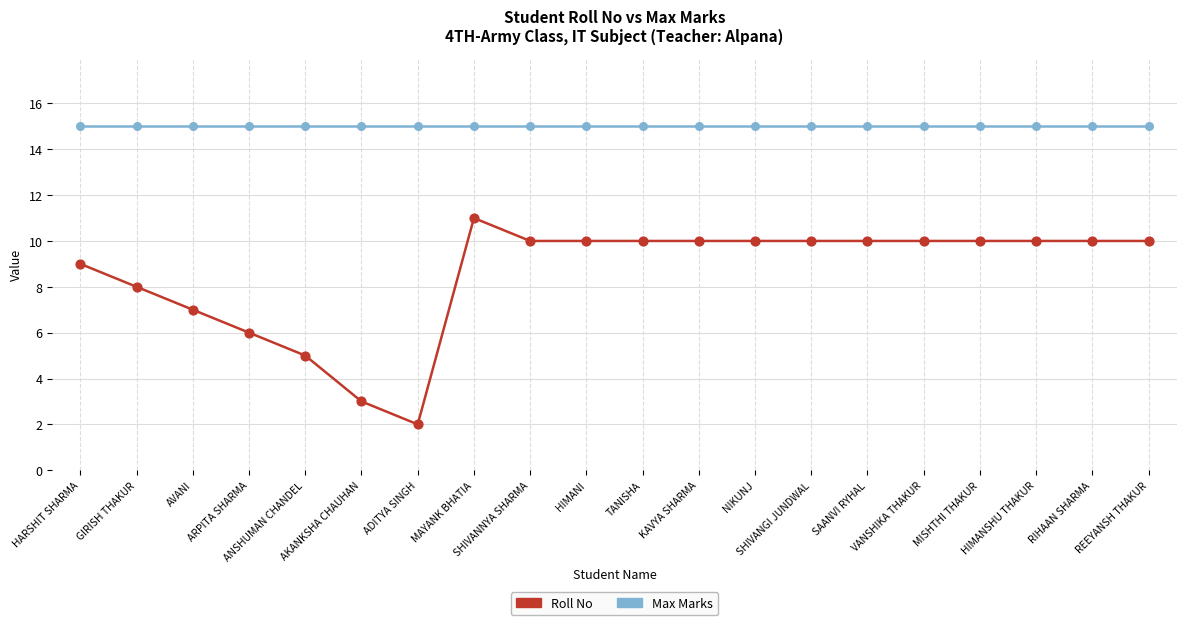

Is the value of Roll No at MAYANK BHATIA greater than the value of Max Marks at AKANKSHA CHAUHAN?

No